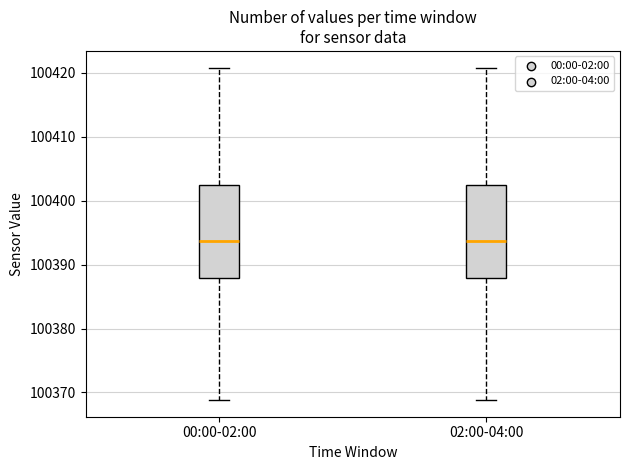

Reading left to right, transcribe this box plot: for each box, give where its median line is, the range the box spans, and where its two whiskers end, as read against the y-axis. The values are not printed on the chart, so give them approximately, as read against the axis.

00:00-02:00: median 100394, box 100388 to 100402, whiskers 100369 to 100421
02:00-04:00: median 100394, box 100388 to 100402, whiskers 100369 to 100421